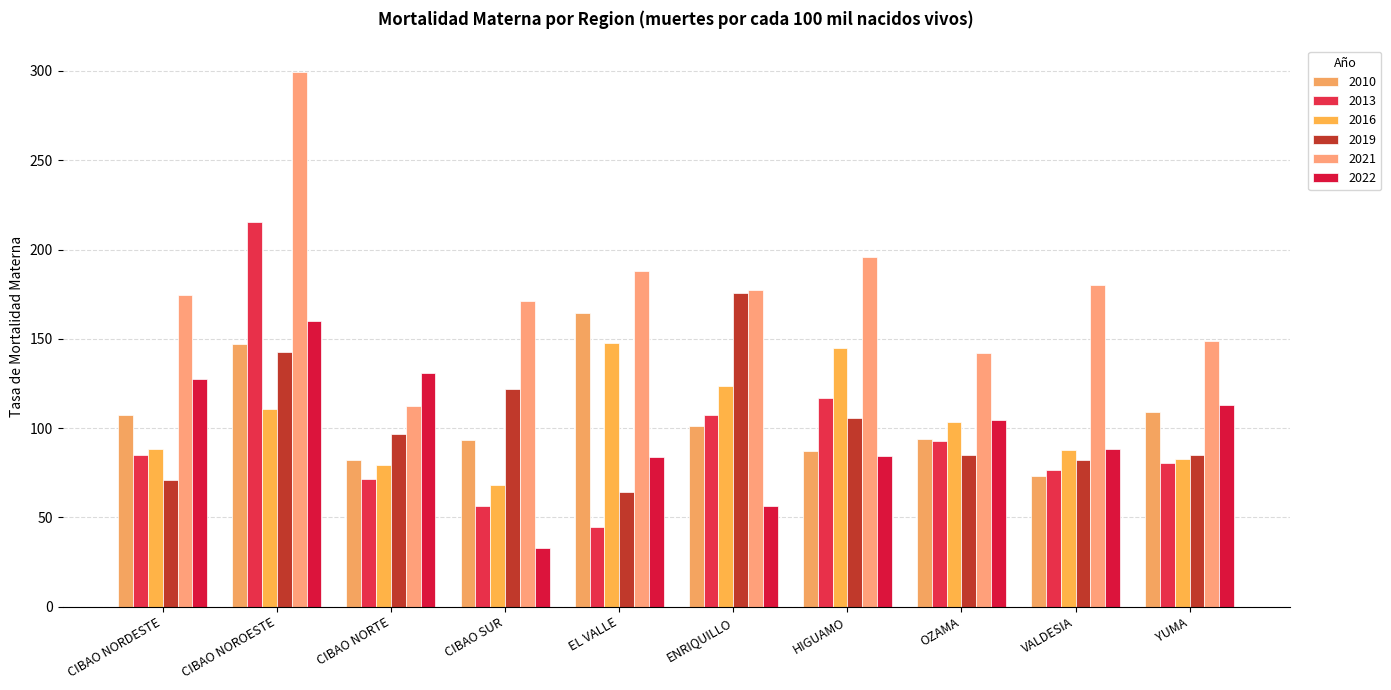

The 2016 series shows 88.0 at VALDESIA. True or false?

True